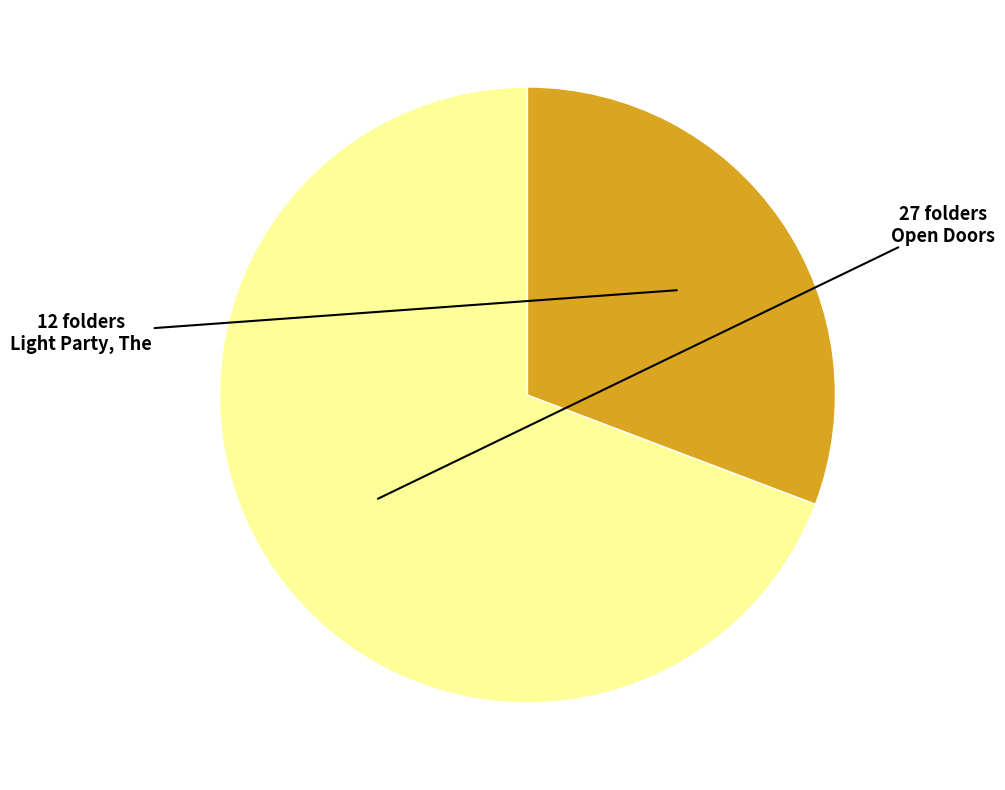

Does any single category account for the majority?

Yes